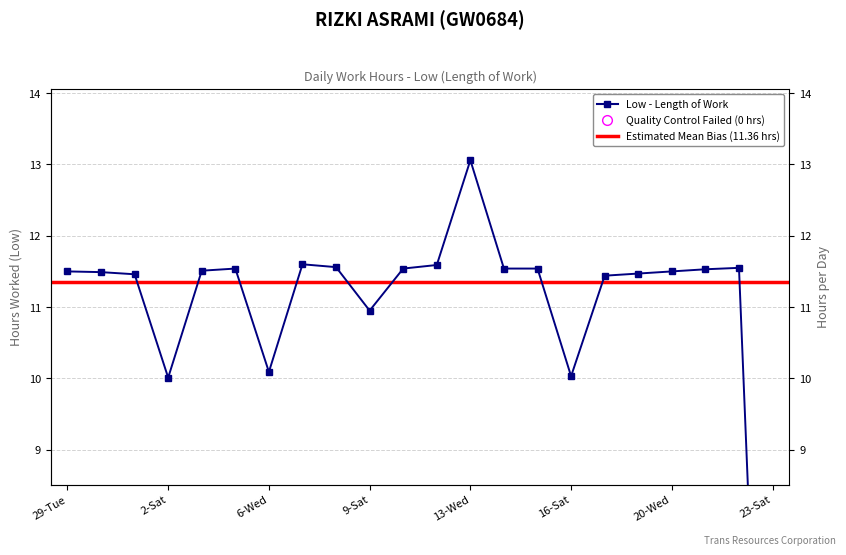

How many interior local peaks (higher than both neighbors) does the data have?

4